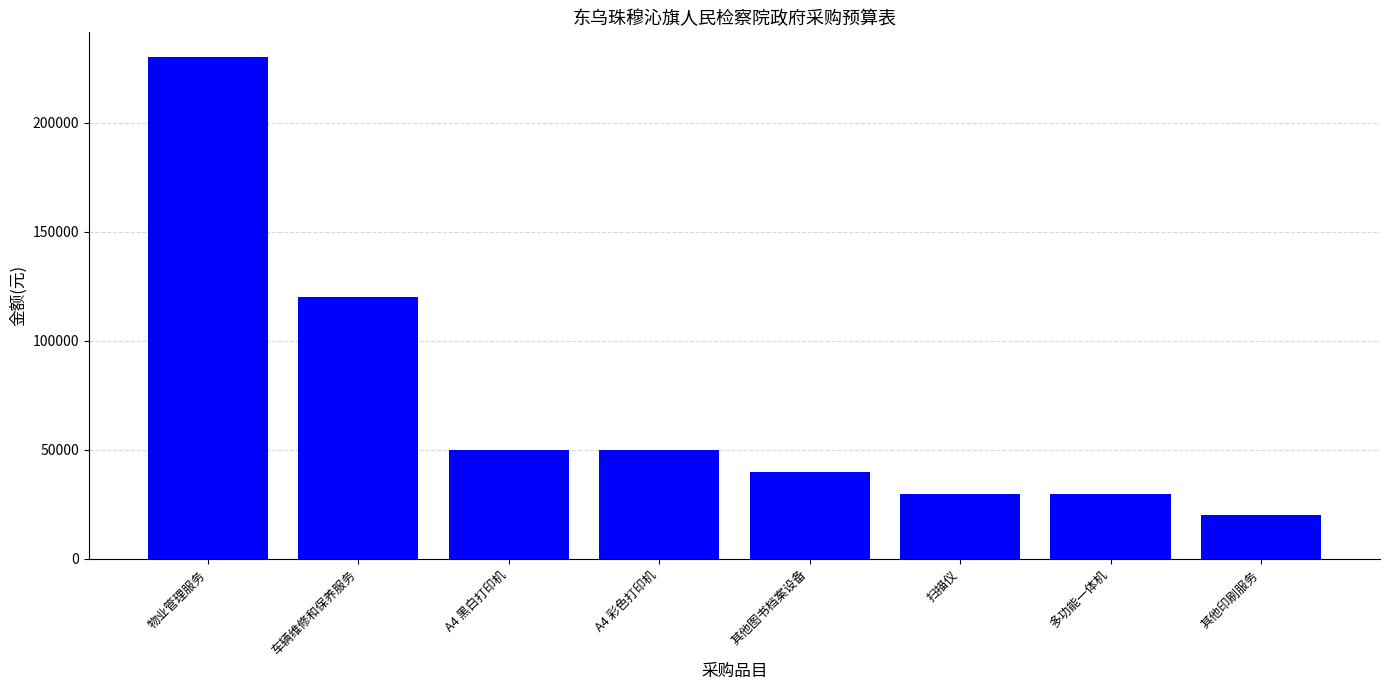

What is the value of the 4th bar from the left?

50000